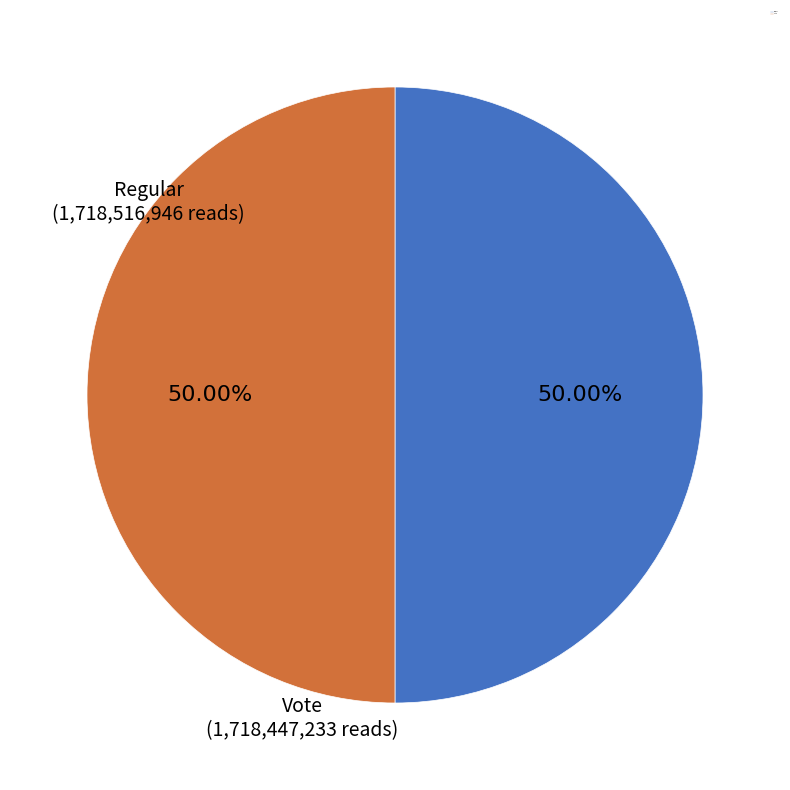

Does Vote represent more than half of the total?

No